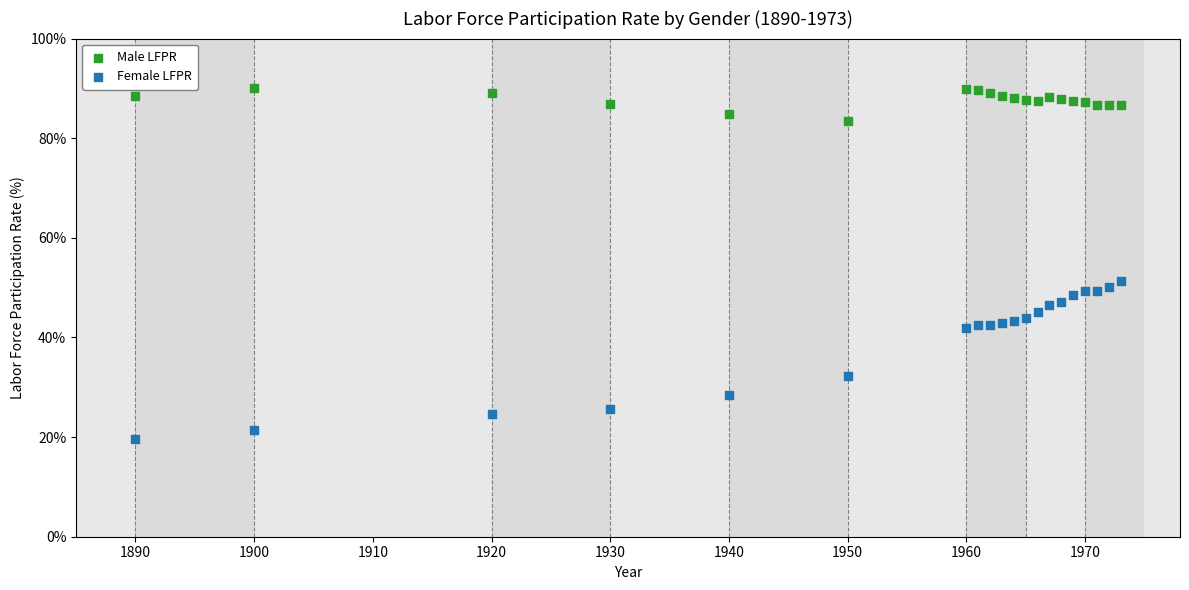

Which series reaches the maximum Y coordinate?

Male LFPR